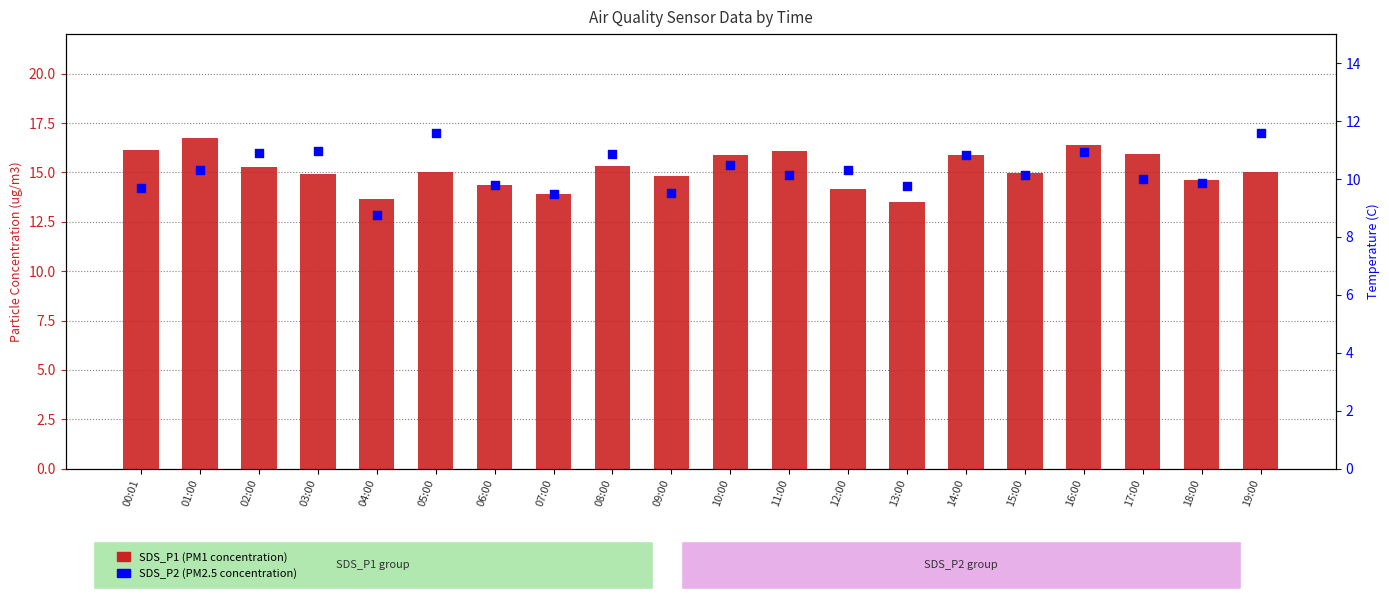

At how many categories does at least one series exceed 10?

20